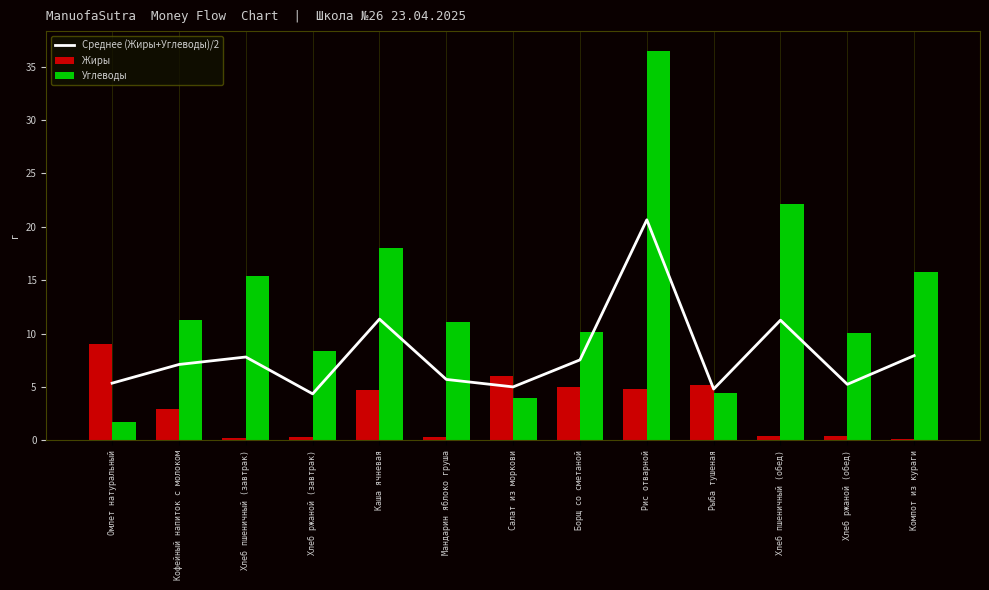

Reading left to right, list all the values displayed in this chart.

Среднее (Жиры+Углеводы)/2: Омлет натуральный=5.3	Кофейный напиток с молоком=7.1	Хлеб пшеничный (завтрак)=7.8	Хлеб ржаной (завтрак)=4.4	Каша ячневая=11.3	Мандарин яблоко груша=5.7	Салат из моркови=5.0	Борщ со сметаной=7.5	Рис отварной=20.6	Рыба тушеная=4.8	Хлеб пшеничный (обед)=11.2	Хлеб ржаной (обед)=5.2	Компот из кураги=7.9
Жиры: Омлет натуральный=9.0	Кофейный напиток с молоком=2.9	Хлеб пшеничный (завтрак)=0.2	Хлеб ржаной (завтрак)=0.3	Каша ячневая=4.7	Мандарин яблоко груша=0.3	Салат из моркови=6.0	Борщ со сметаной=5.0	Рис отварной=4.8	Рыба тушеная=5.2	Хлеб пшеничный (обед)=0.4	Хлеб ржаной (обед)=0.4	Компот из кураги=0.1
Углеводы: Омлет натуральный=1.7	Кофейный напиток с молоком=11.3	Хлеб пшеничный (завтрак)=15.4	Хлеб ржаной (завтрак)=8.4	Каша ячневая=18.0	Мандарин яблоко груша=11.1	Салат из моркови=4.0	Борщ со сметаной=10.1	Рис отварной=36.5	Рыба тушеная=4.4	Хлеб пшеничный (обед)=22.1	Хлеб ржаной (обед)=10.1	Компот из кураги=15.8